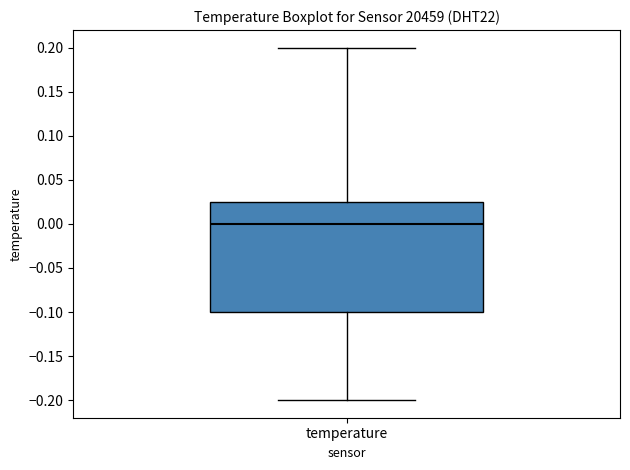

Transcribe this box plot: give where the median line is, the range the box spans, and where the two whiskers end, as read against the y-axis. The values are not printed on the chart, so give them approximately, as read against the axis.

median 0.000, box -0.100 to 0.025, whiskers -0.200 to 0.200